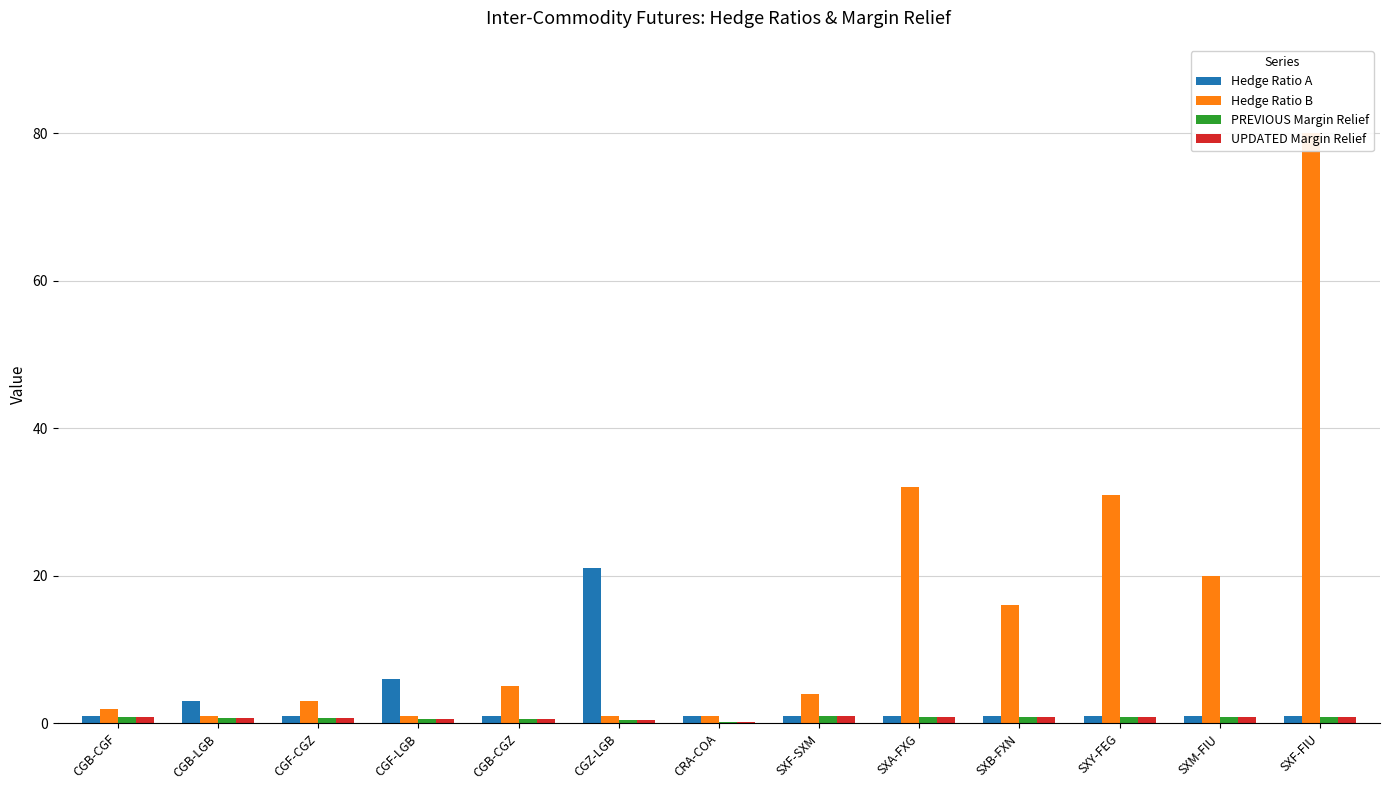

How many distinct data groups are displayed?

4